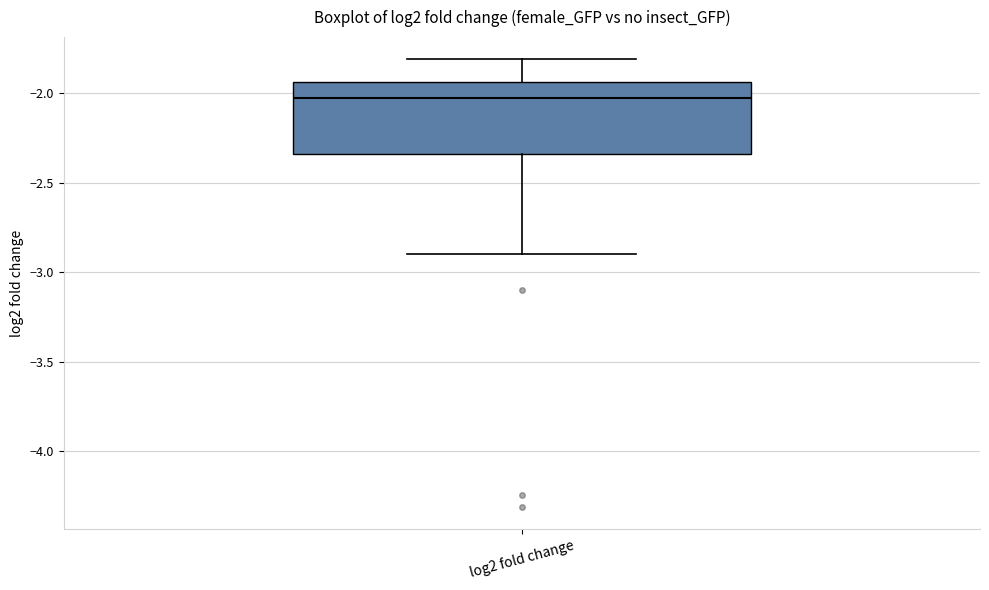

Read this box plot against the y-axis: the position of the median line, the range covered by the box, and the ends of both whiskers. The values are not printed on the chart, so give them approximately, as read against the axis.

median -2.05, box -2.35 to -1.95, whiskers -2.90 to -1.80